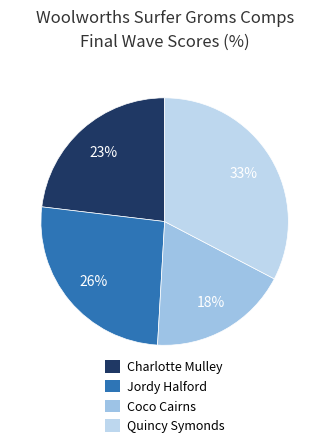

Is it true that Jordy Halford is 26% of the pie?

True